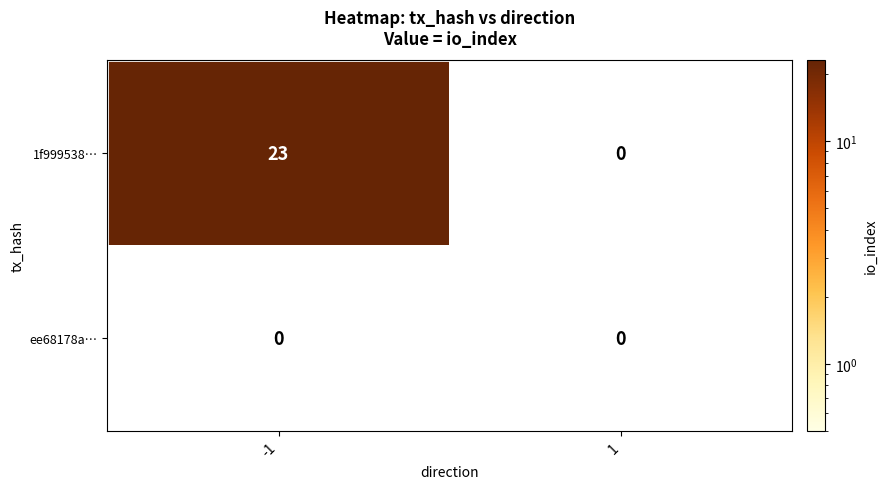

Which series has the largest range (max minus min)?

1f999538…